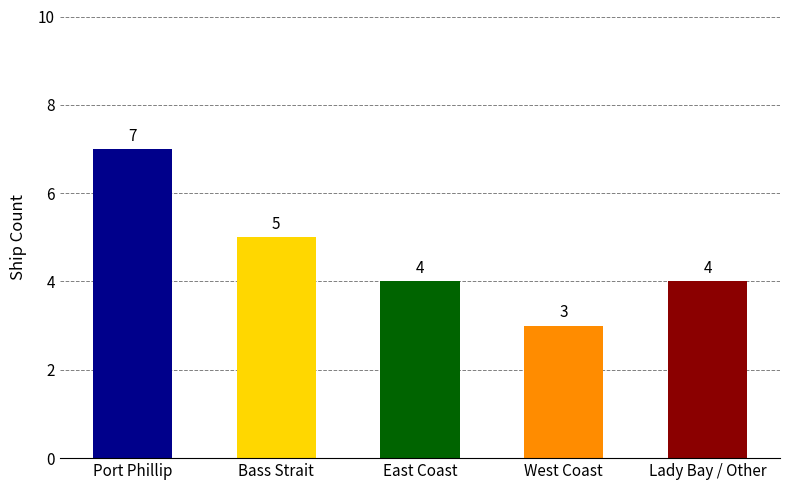

What is the label of the 1st bar from the right?

Lady Bay / Other